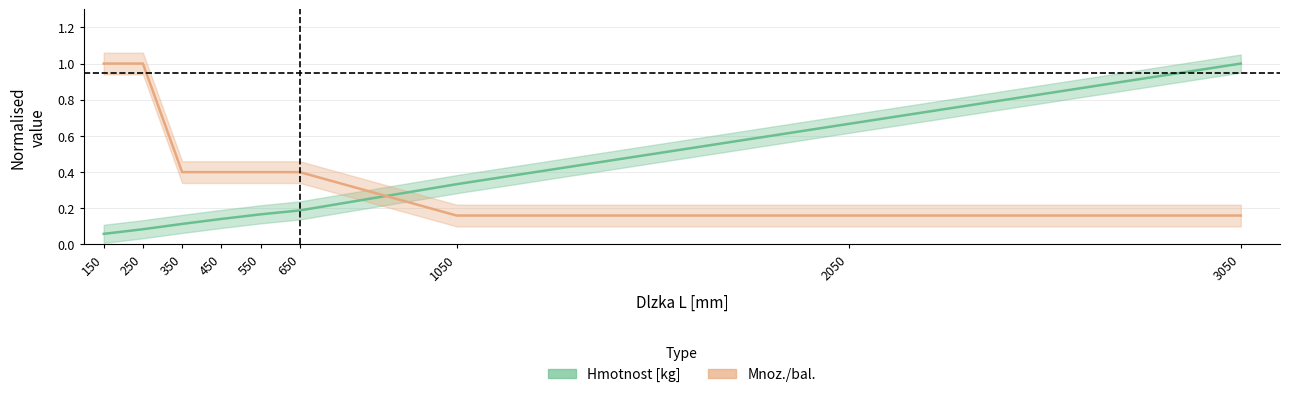

At how many categories does at least one series exceed 0?

9